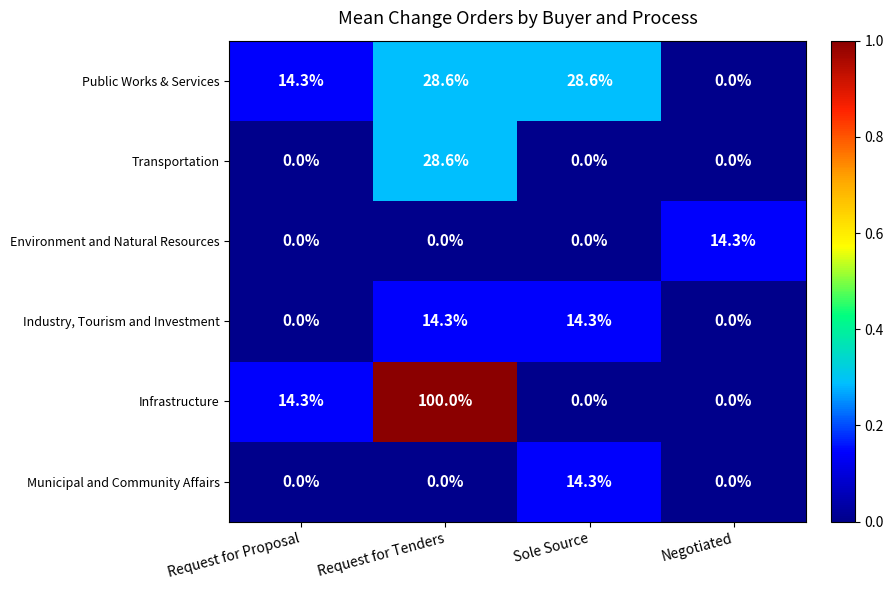

How many data points does each series have?

4